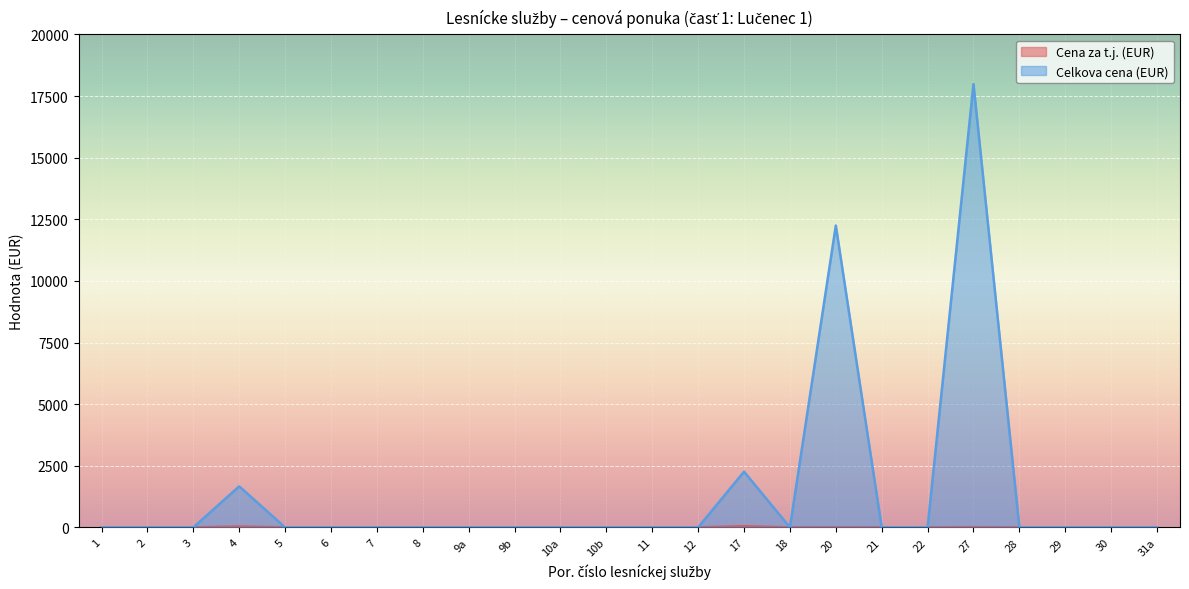

Is it true that Cena za t.j. (EUR) equals 0.0 at 6?

True